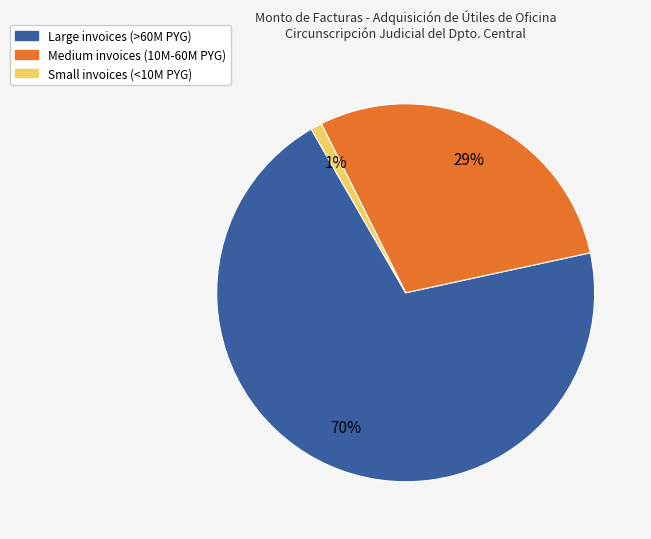

To the nearest percent, what is the average slice percentage?

33%